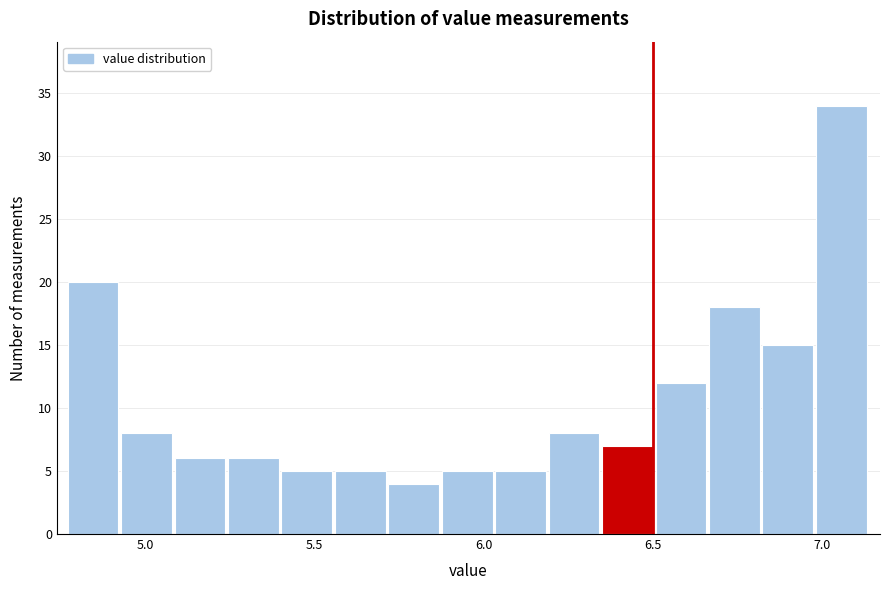

Read against the x-axis, roughly where is the centre of the tallest bar?

7.05